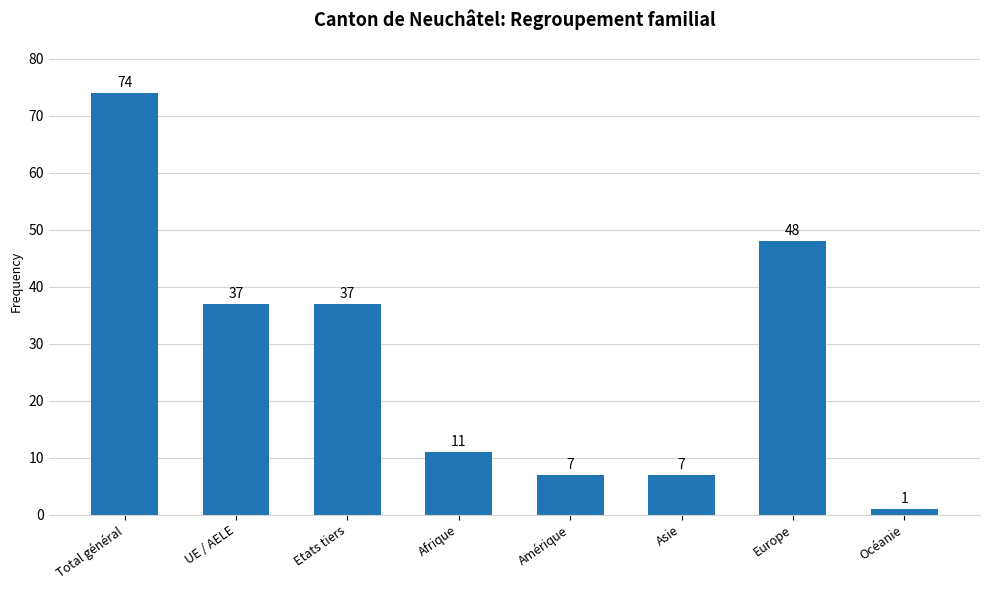

What position from the left is Asie?

6